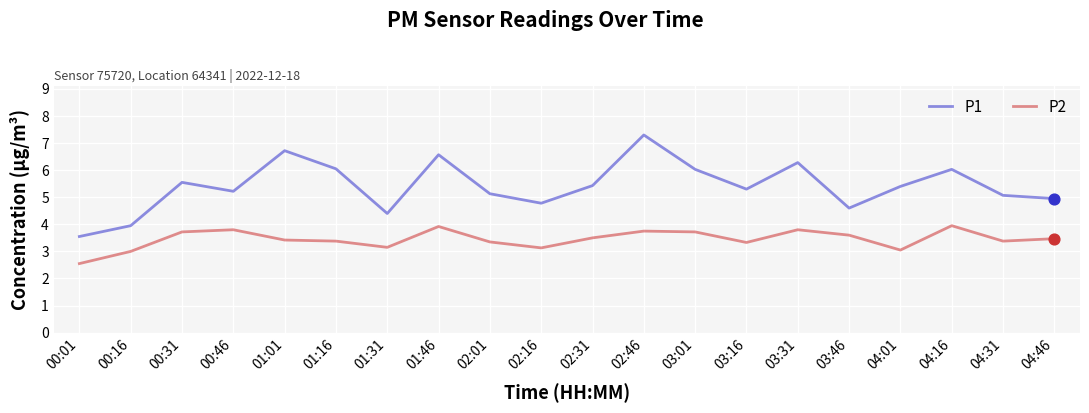

At how many categories does at least one series exceed 5?

14